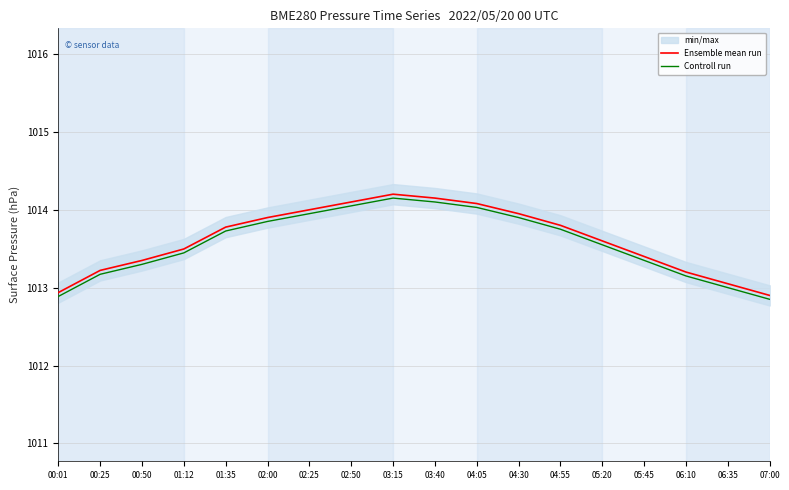

What is the sum of the Ensemble mean run values at 05:20 and 01:35?

2027.4